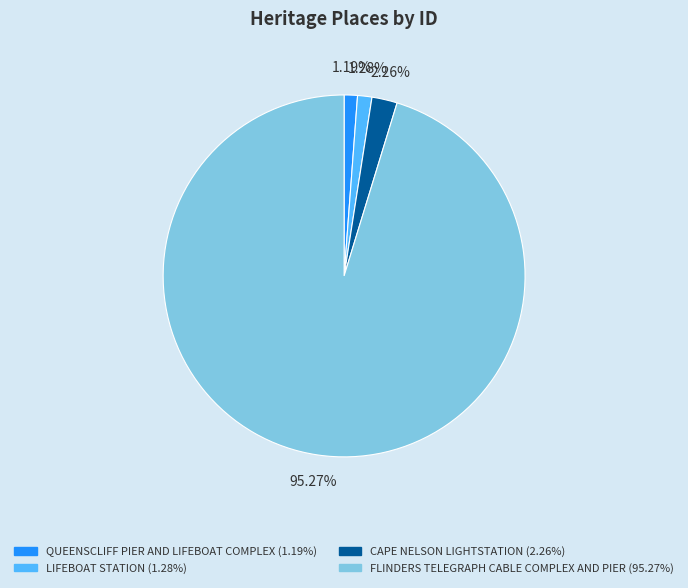

How many segments does this pie chart have?

4